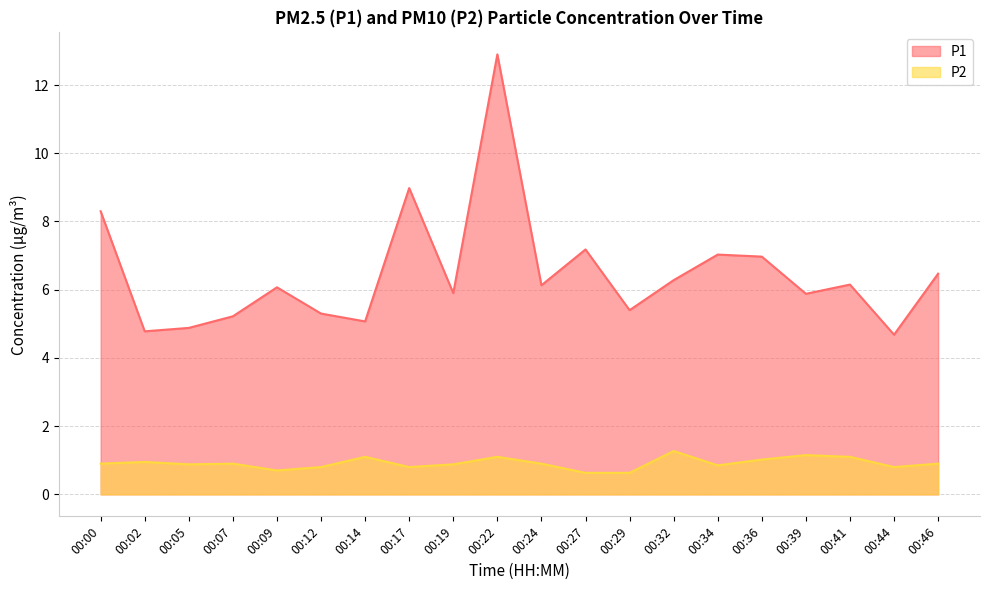

How many interior local peaks does the P2 series have?

6